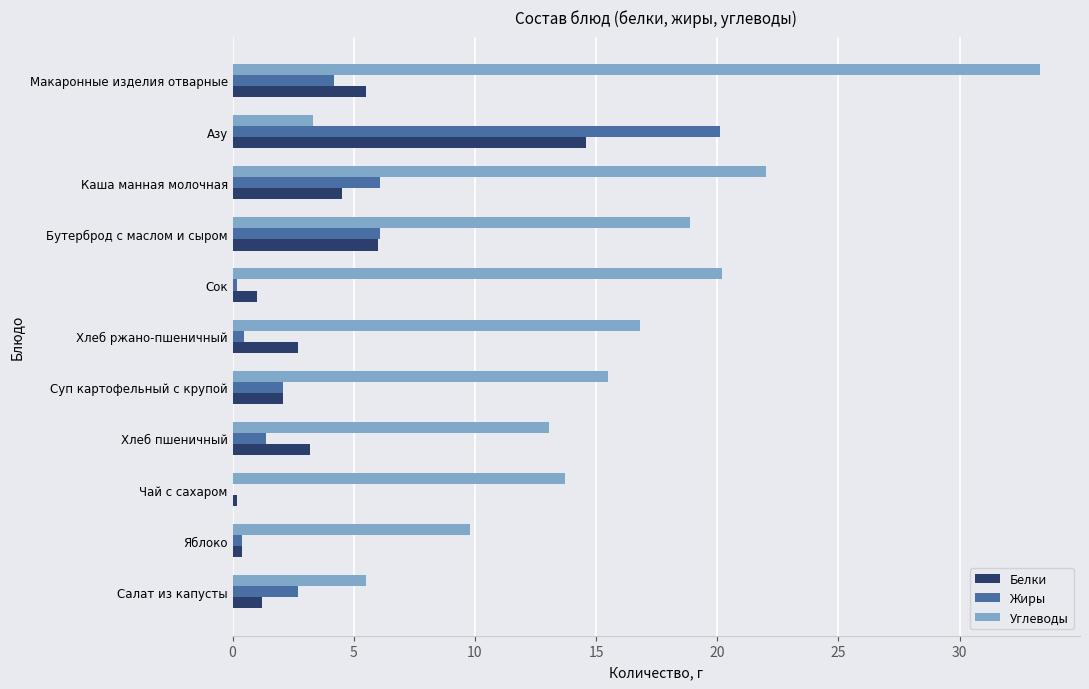

How many series are shown in this chart?

3